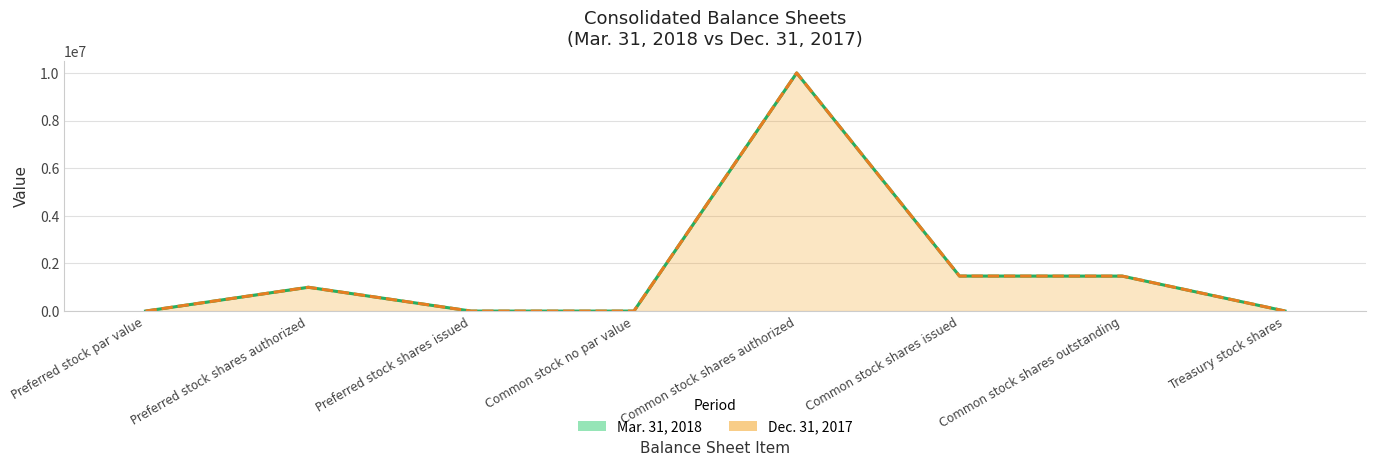

Which series has the widest spread of values?

Mar. 31, 2018